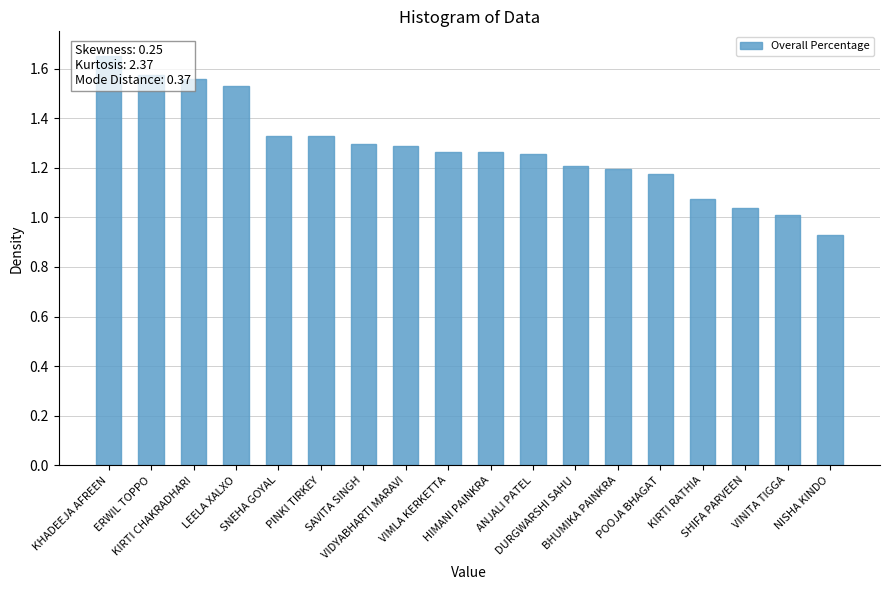

List the labels in order of value, smallest first.

NISHA KINDO, VINITA TIGGA, SHIFA PARVEEN, KIRTI RATHIA, POOJA BHAGAT, BHUMIKA PAINKRA, DURGWARSHI SAHU, ANJALI PATEL, VIMLA KERKETTA, HIMANI PAINKRA, VIDYABHARTI MARAVI, SAVITA SINGH, SNEHA GOYAL, PINKI TIRKEY, LEELA XALXO, KIRTI CHAKRADHARI, ERWIL TOPPO, KHADEEJA AFREEN